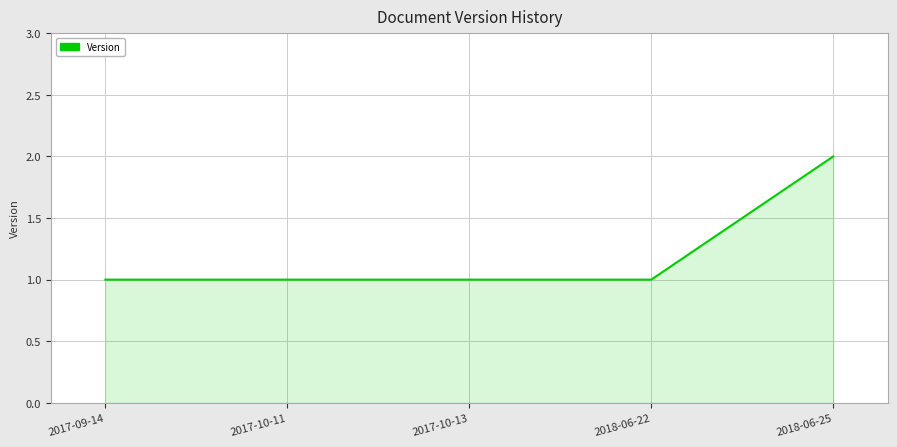

Approximately how many times larger is the value at 2017-09-14 compared to 2018-06-22?

1.0